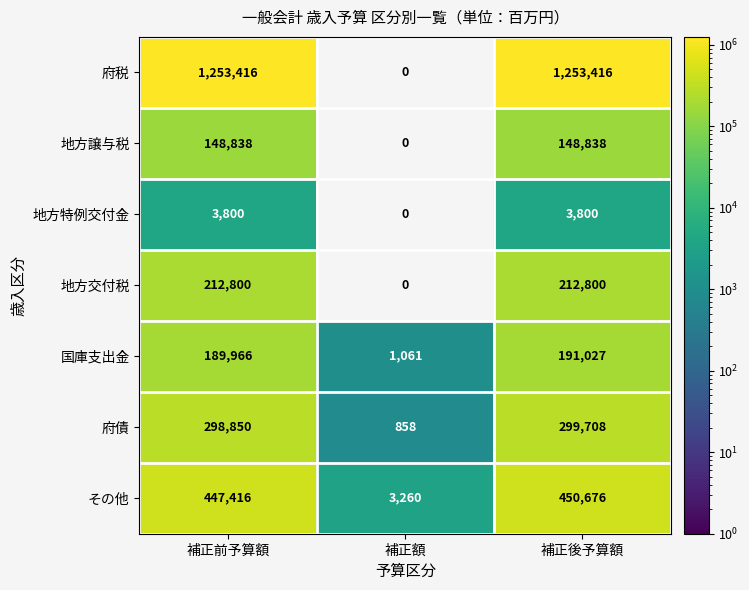

What is the sum of the 府税 values at 補正前予算額 and 補正額?

1253416